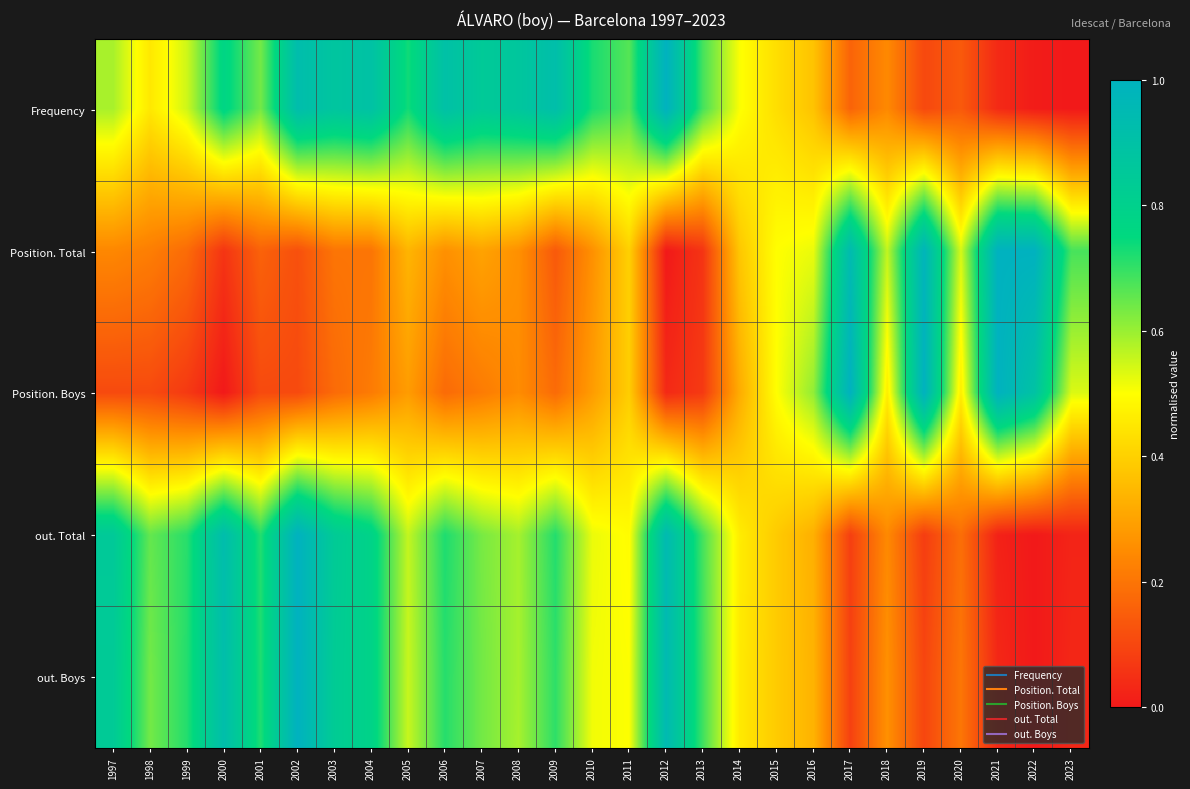

Which has a higher value, 2018 or 2011?

2011